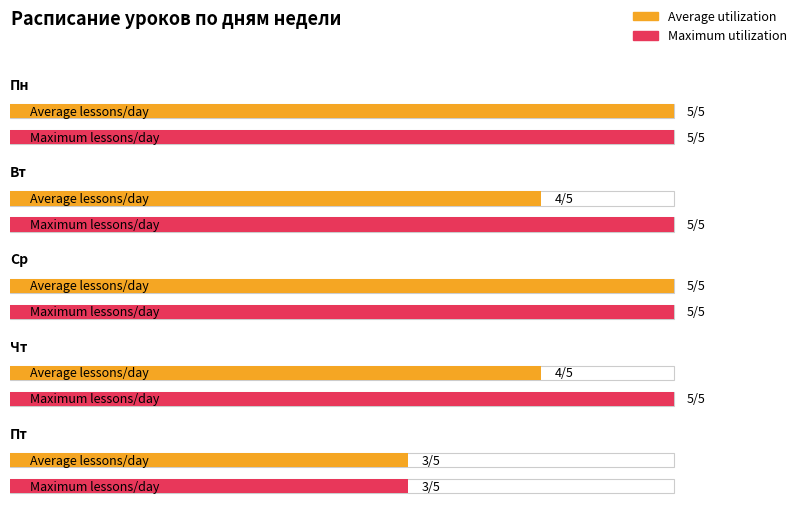

What is the value of the Maximum utilization bar at the 1st from the left?

5